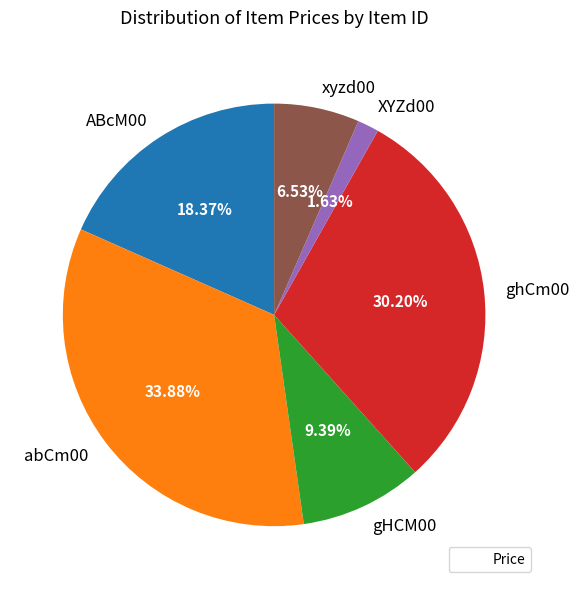

Does ABcM00 represent more than half of the total?

No